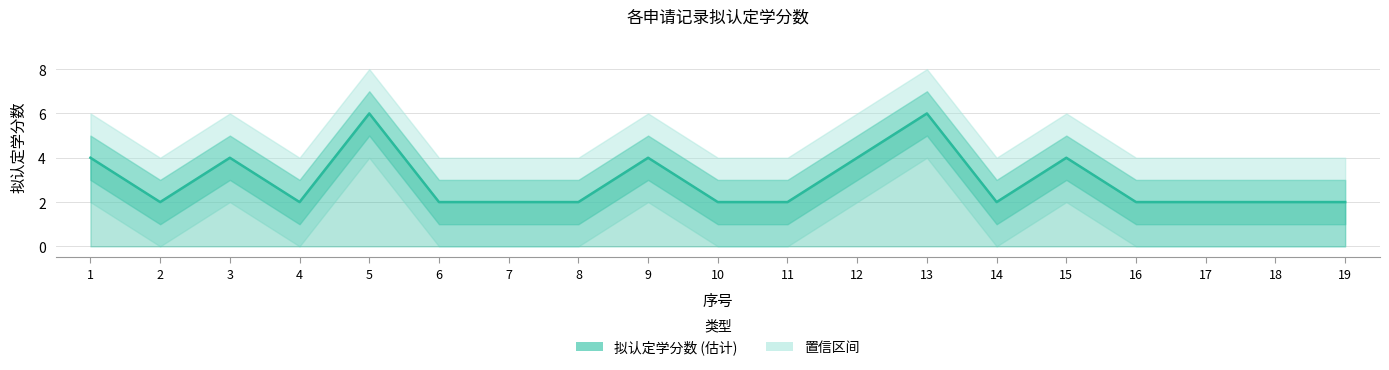

Reading right to left, list all the values displayed in this chart.

19=2	18=2	17=2	16=2	15=4	14=2	13=6	12=4	11=2	10=2	9=4	8=2	7=2	6=2	5=6	4=2	3=4	2=2	1=4